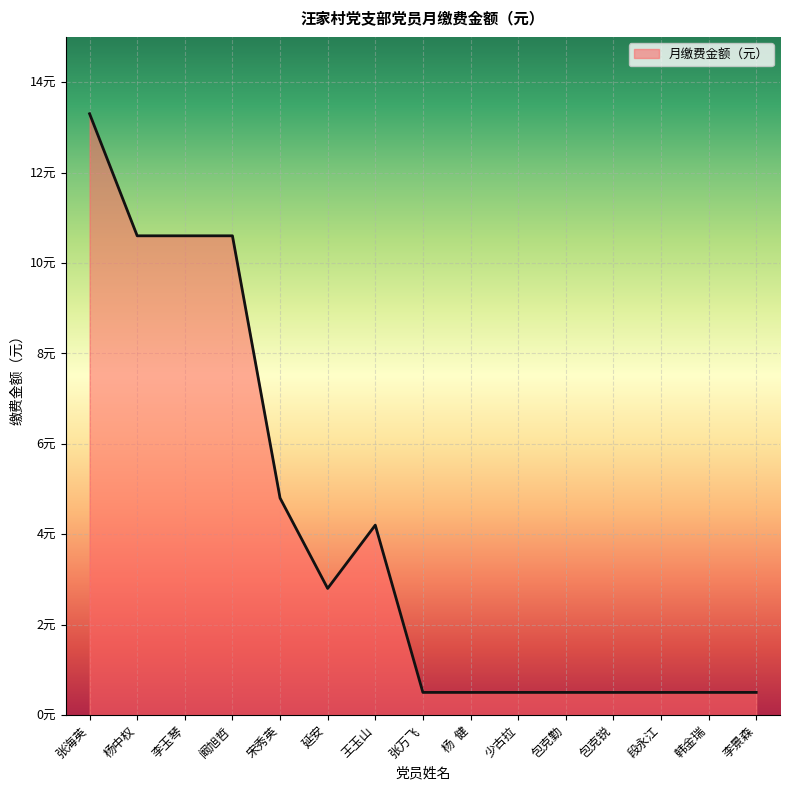

Does the chart display data point markers on the line(s)?

No